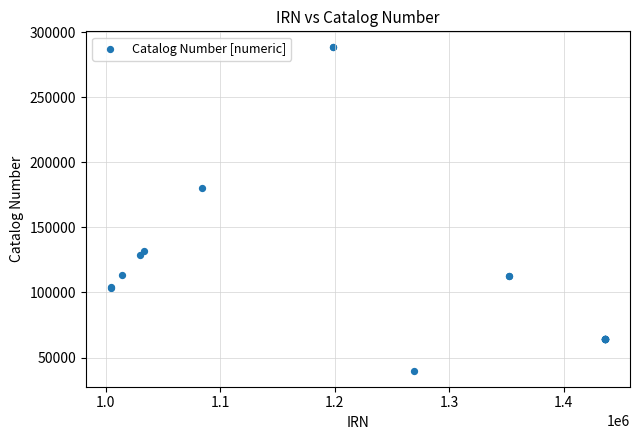

What Y value in the scatter plot is closest to 164117?

180412